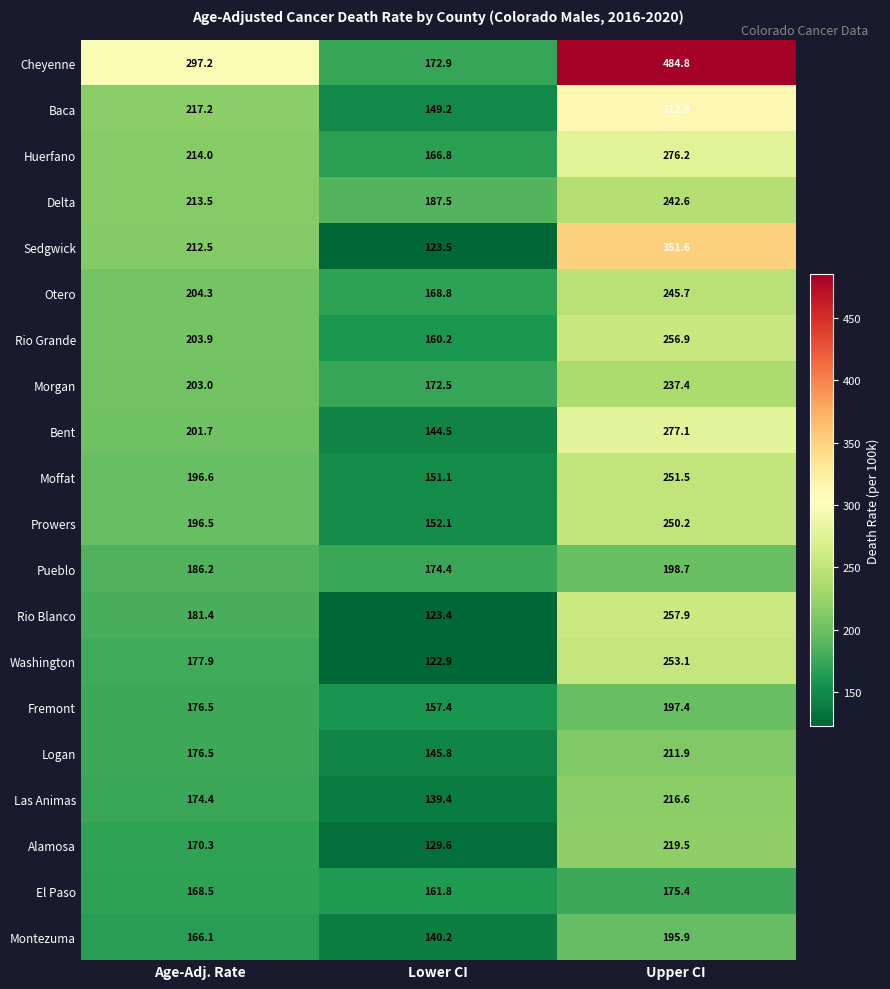

Rank the series by their maximum value, from lowest to highest.

El Paso, Montezuma, Fremont, Pueblo, Logan, Las Animas, Alamosa, Morgan, Delta, Otero, Prowers, Moffat, Washington, Rio Grande, Rio Blanco, Huerfano, Bent, Baca, Sedgwick, Cheyenne